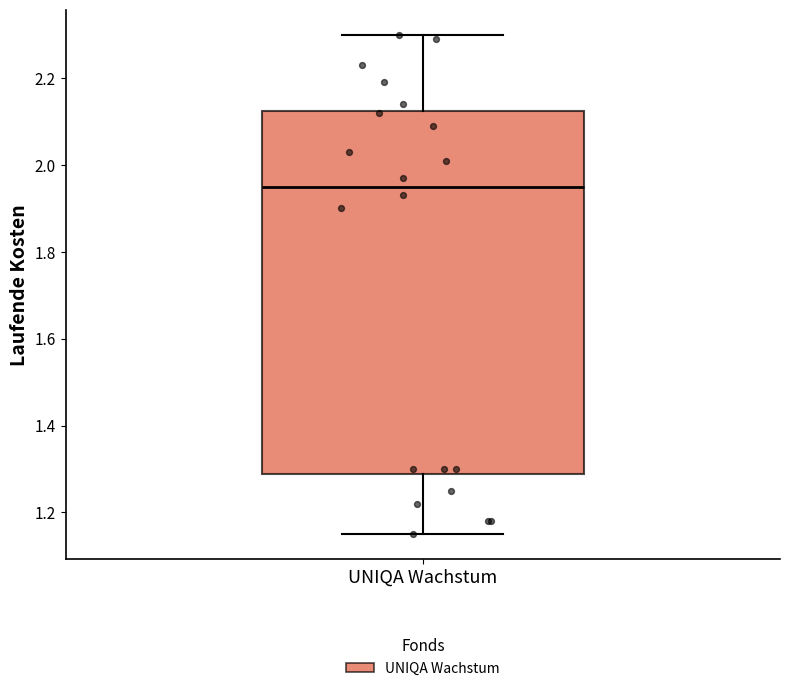

Read this box plot against the y-axis: the position of the median line, the range covered by the box, and the ends of both whiskers. The values are not printed on the chart, so give them approximately, as read against the axis.

median 1.96, box 1.28 to 2.12, whiskers 1.16 to 2.30